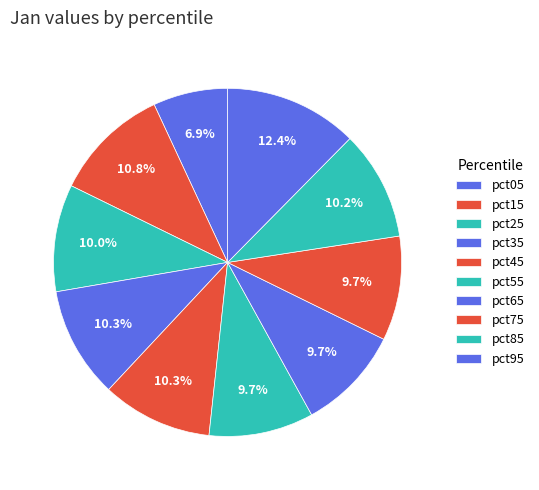

Count the number of slices in the pie.

10